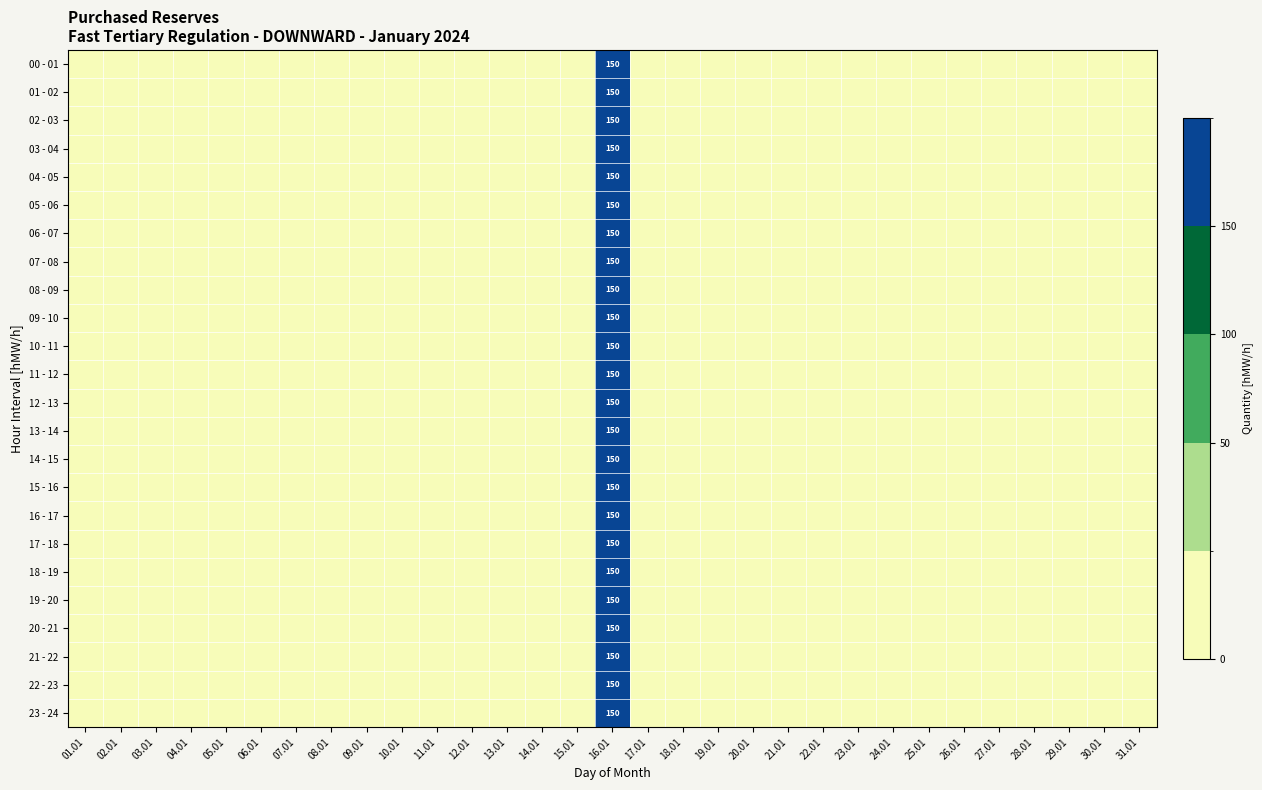

List the series in order of their peak value, lowest first.

00 - 01, 01 - 02, 02 - 03, 03 - 04, 04 - 05, 05 - 06, 06 - 07, 07 - 08, 08 - 09, 09 - 10, 10 - 11, 11 - 12, 12 - 13, 13 - 14, 14 - 15, 15 - 16, 16 - 17, 17 - 18, 18 - 19, 19 - 20, 20 - 21, 21 - 22, 22 - 23, 23 - 24